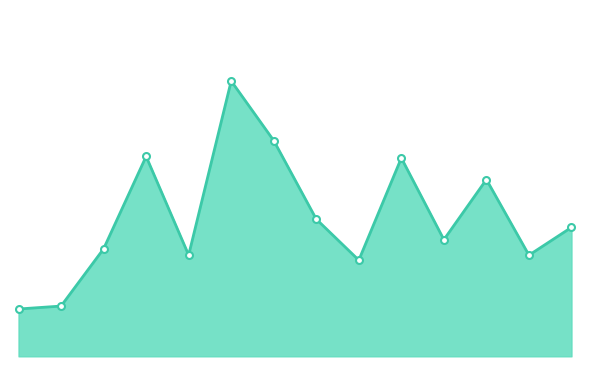

What is the minimum value shown in the chart?

316.3